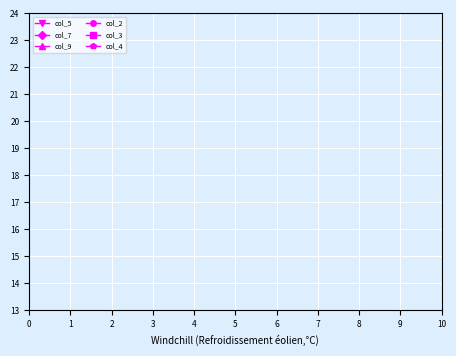

What are all the series names shown in the legend?

col_5, col_7, col_9, col_2, col_3, col_4